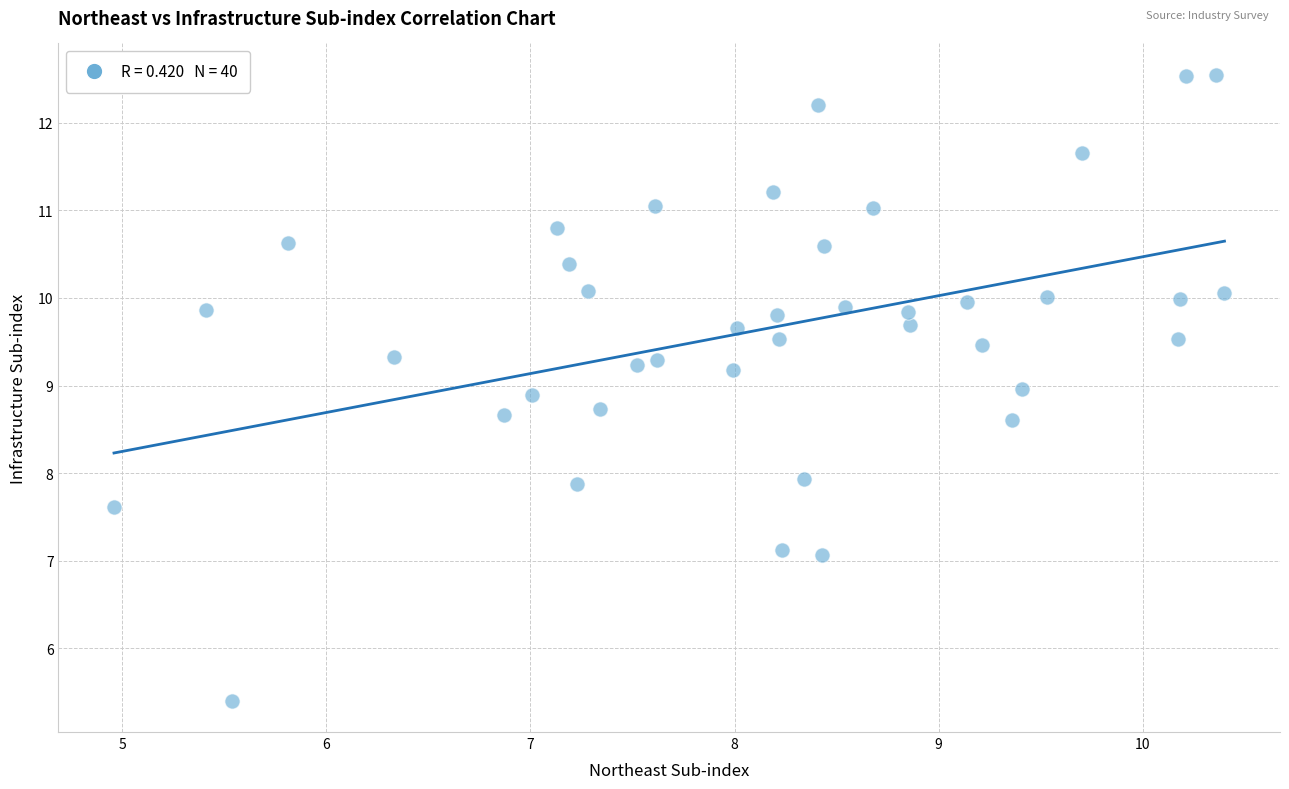

What is the range of X values (max minus min)?

5.4